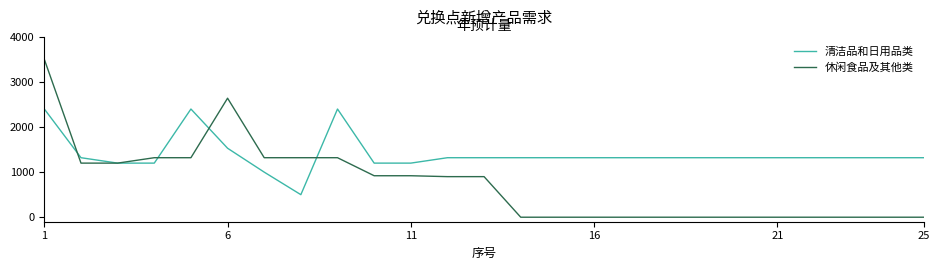

List the series in order of their peak value, lowest first.

清洁品和日用品类, 休闲食品及其他类